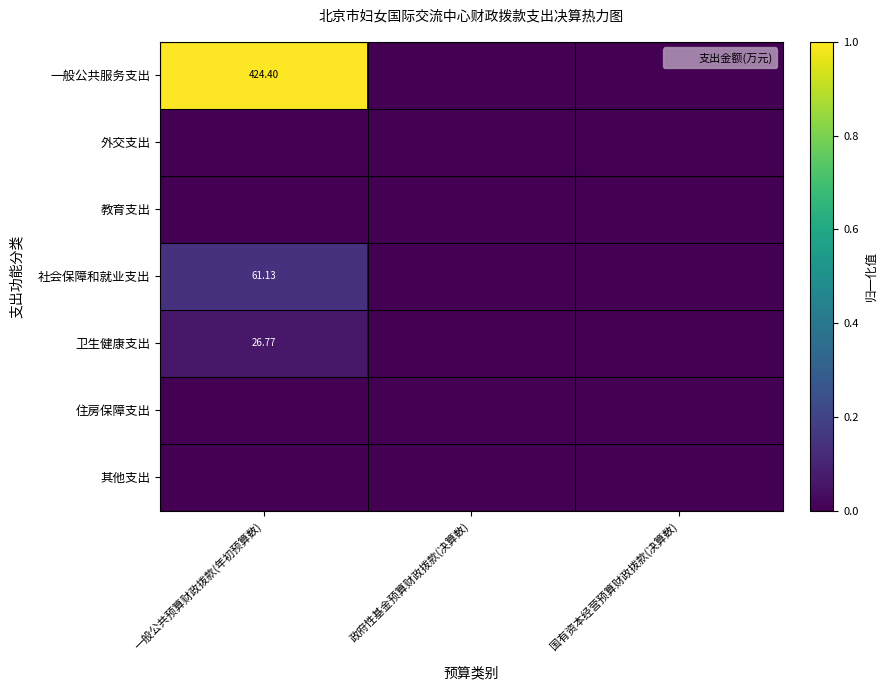

Which series has the largest total across all categories?

一般公共服务支出